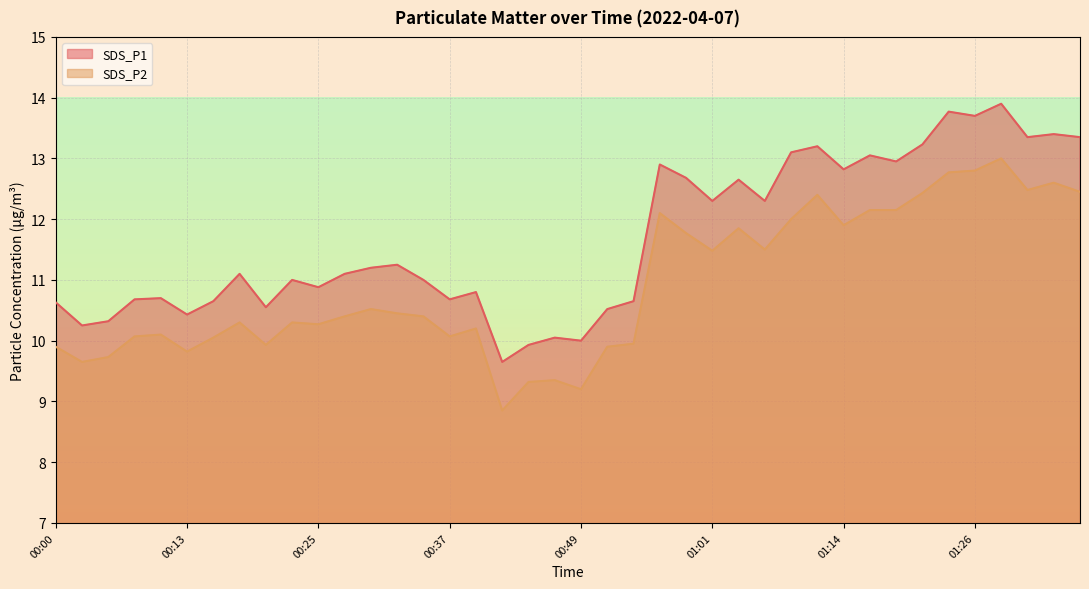

Reading left to right, extract all data points from this chart.

SDS_P1: 00:00=10.6	00:03=10.2	00:05=10.3	00:08=10.7	00:10=10.7	00:13=10.4	00:15=10.7	00:17=11.1	00:20=10.6	00:22=11.0	00:25=10.9	00:27=11.1	00:30=11.2	00:32=11.2	00:34=11.0	00:37=10.7	00:39=10.8	00:42=9.7	00:44=9.9	00:47=10.1	00:49=10.0	00:52=10.5	00:54=10.7	00:56=12.9	00:59=12.7	01:01=12.3	01:04=12.7	01:06=12.3	01:09=13.1	01:11=13.2	01:14=12.8	01:16=13.1	01:18=12.9	01:21=13.2	01:23=13.8	01:26=13.7	01:28=13.9	01:31=13.3	01:33=13.4	01:36=13.3
SDS_P2: 00:00=9.9	00:03=9.7	00:05=9.7	00:08=10.1	00:10=10.1	00:13=9.8	00:15=10.1	00:17=10.3	00:20=9.9	00:22=10.3	00:25=10.3	00:27=10.4	00:30=10.5	00:32=10.4	00:34=10.4	00:37=10.1	00:39=10.2	00:42=8.8	00:44=9.3	00:47=9.3	00:49=9.2	00:52=9.9	00:54=9.9	00:56=12.1	00:59=11.8	01:01=11.5	01:04=11.8	01:06=11.5	01:09=12.0	01:11=12.4	01:14=11.9	01:16=12.2	01:18=12.2	01:21=12.4	01:23=12.8	01:26=12.8	01:28=13.0	01:31=12.5	01:33=12.6	01:36=12.4